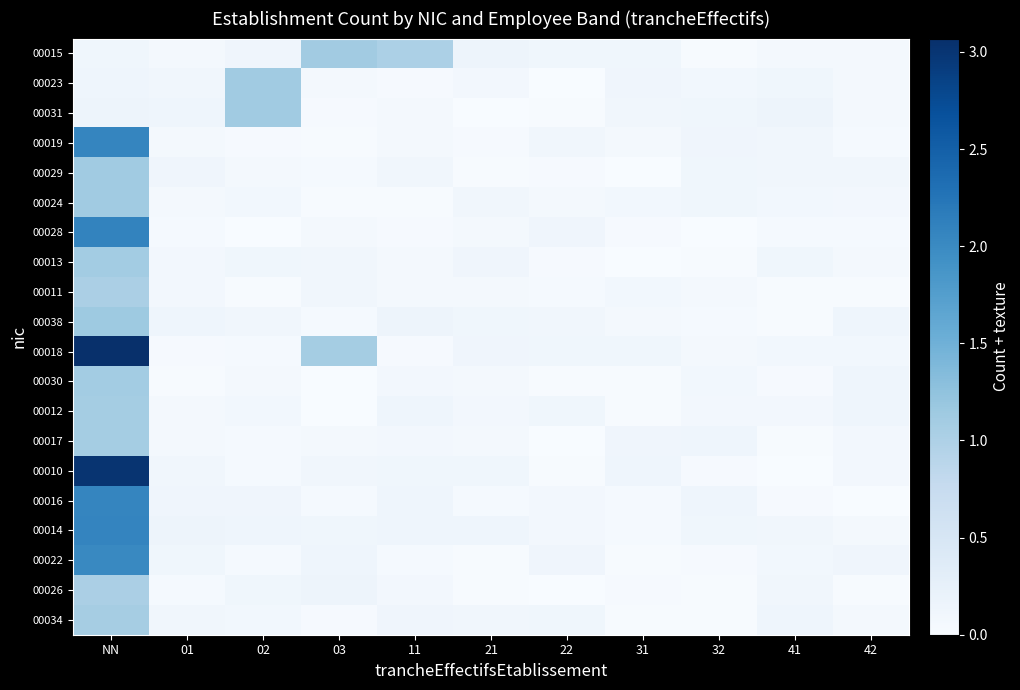

Count the number of data series in this chart.

20